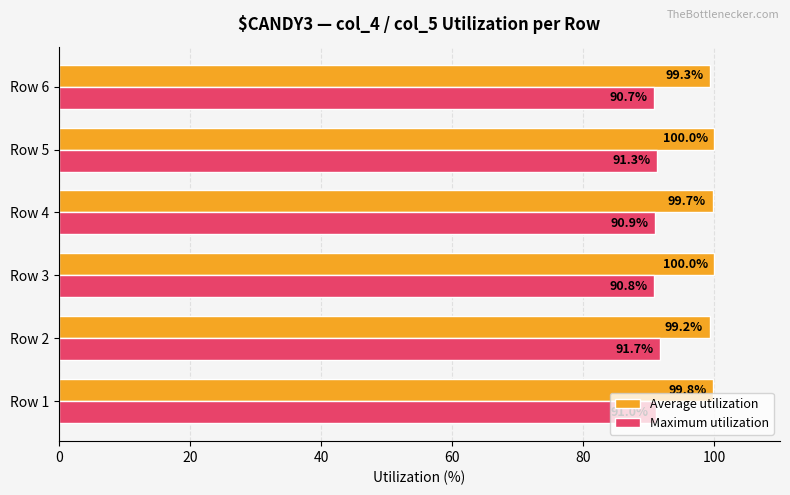

What are all the series names shown in the legend?

Average utilization, Maximum utilization